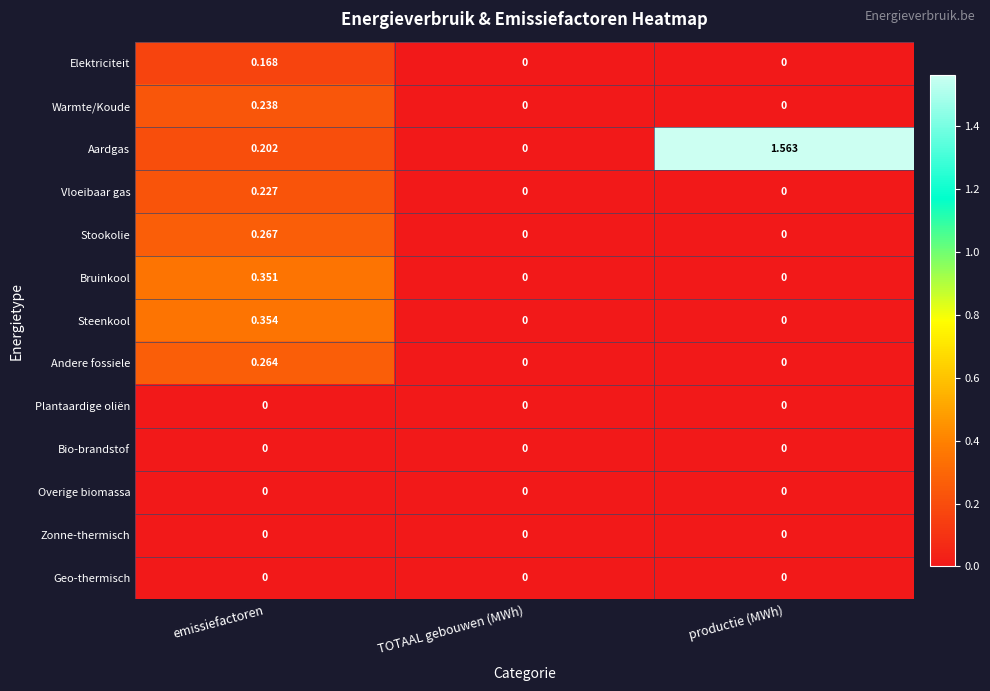

How many positive values does the Aardgas series have?

2